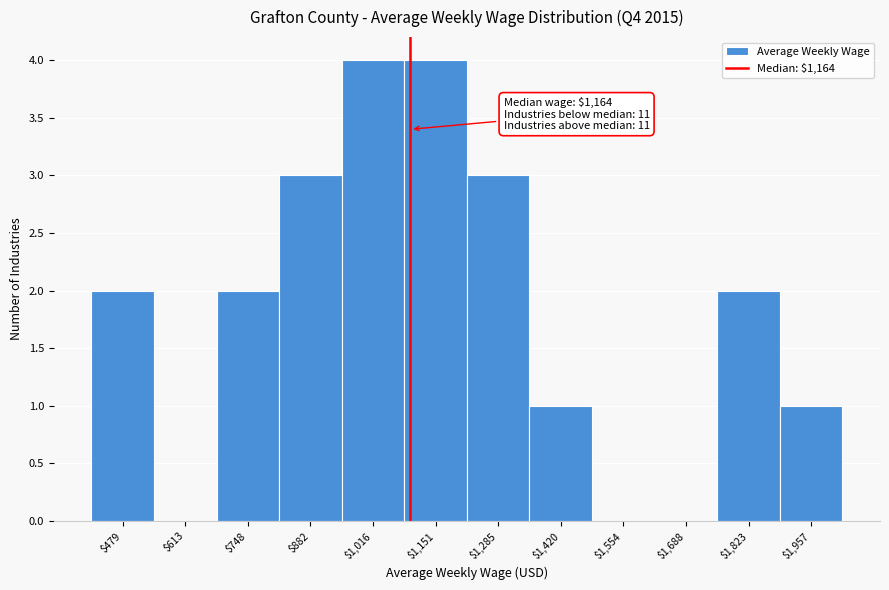

What is the sum of all values?

22